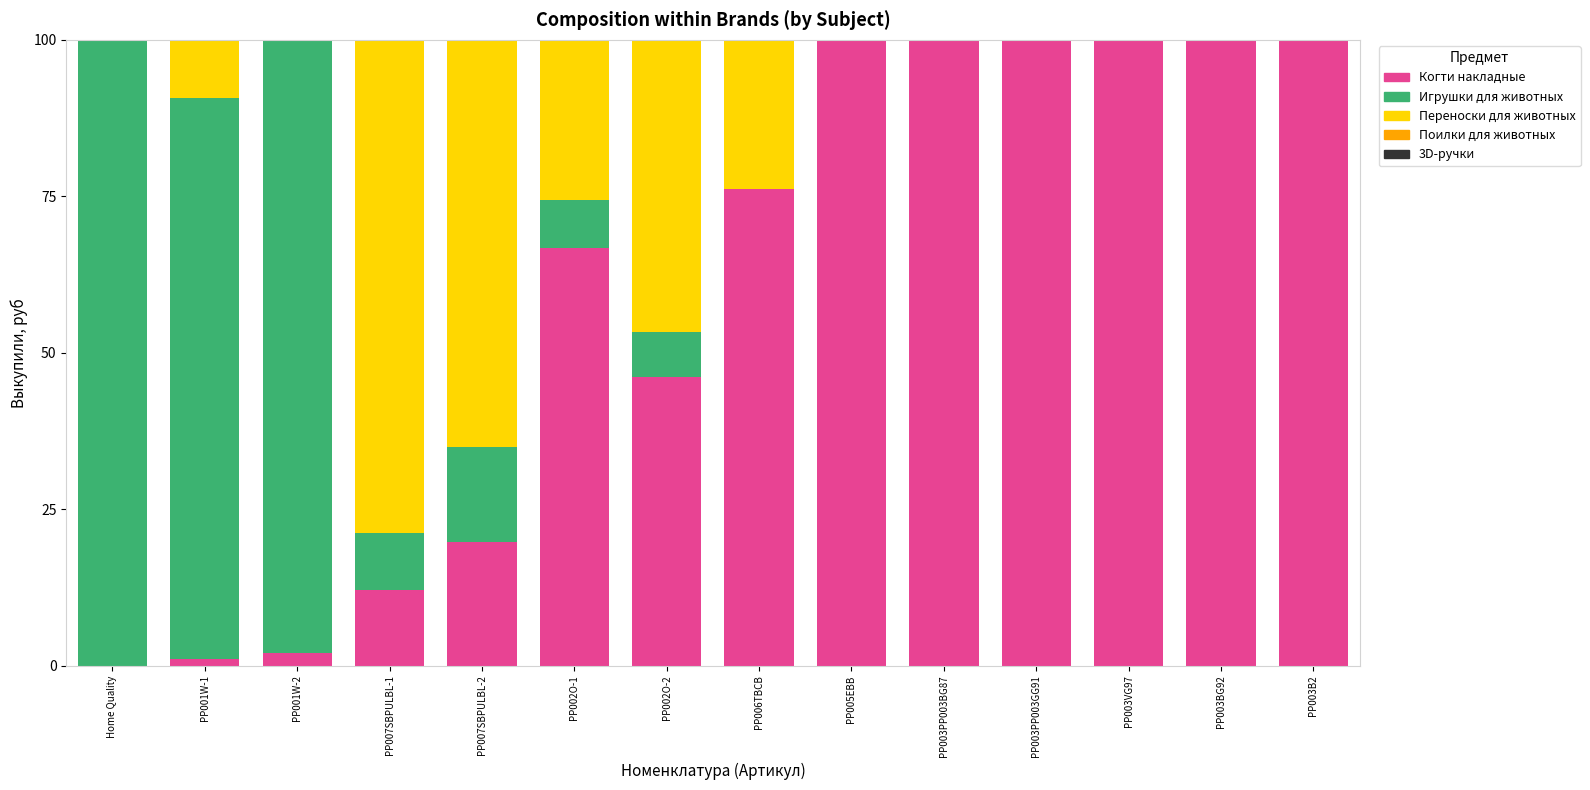

How many values in Когти накладные are above zero?

13